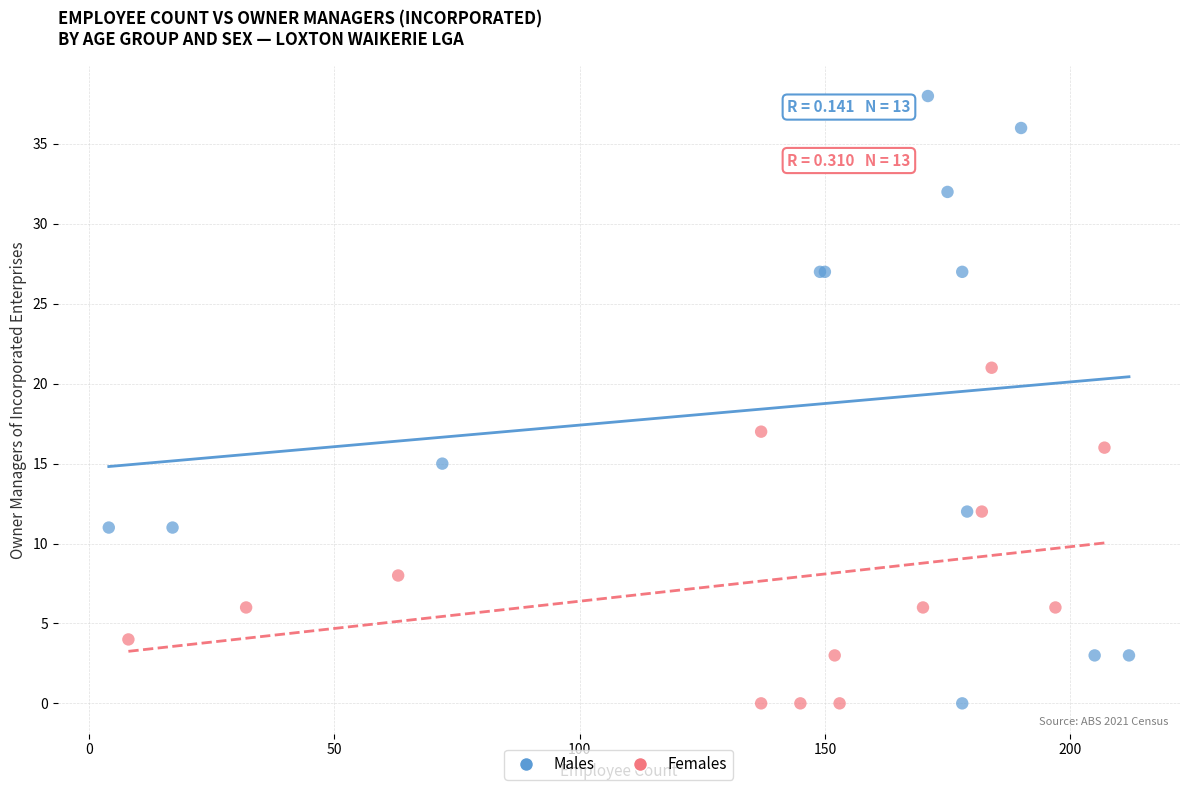

Which series has the largest Y range (max minus min)?

Males